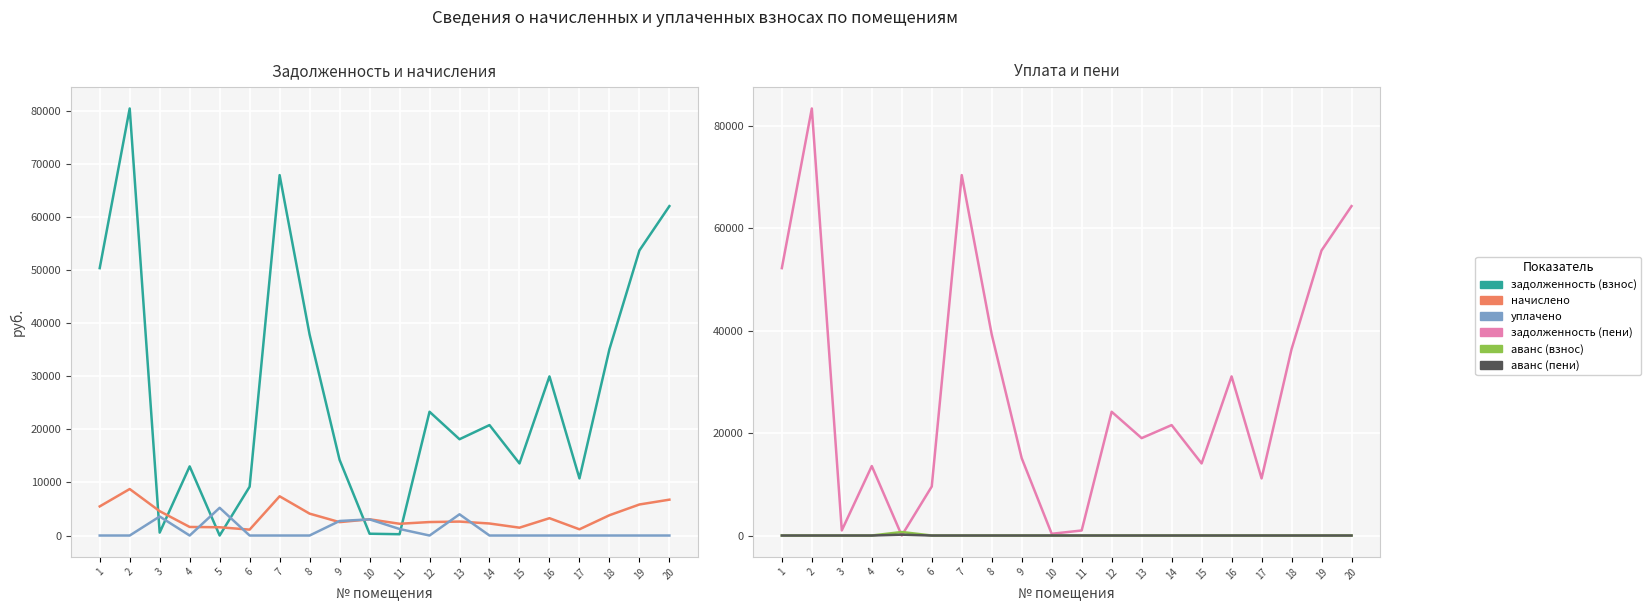

True or false: задолженность (пени) has a value of 27422.1 at 8.

False